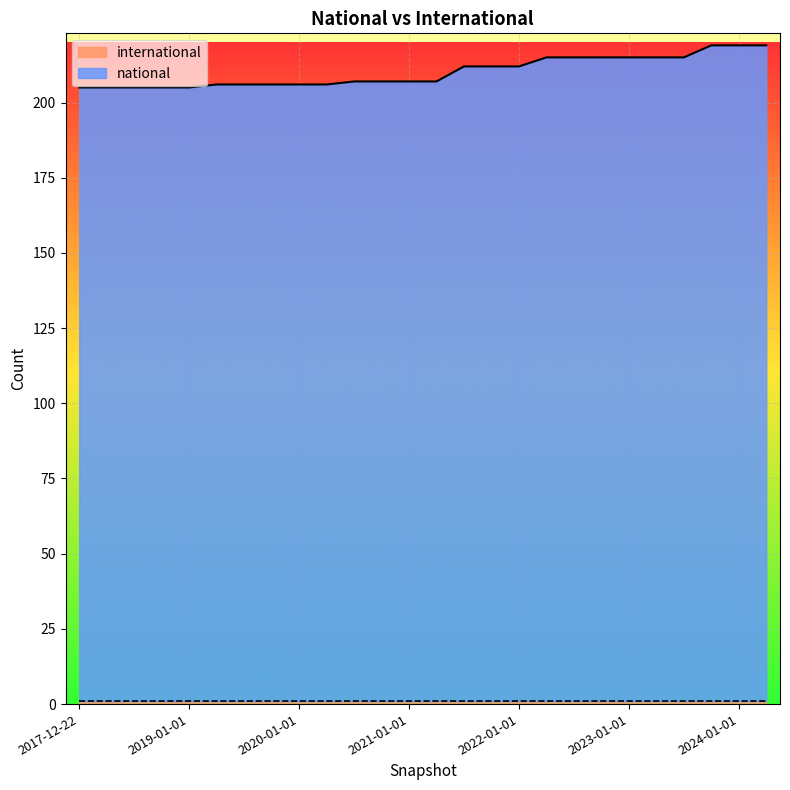

What is the sum of the values at 2018-09-28 and 2023-10-01?

424